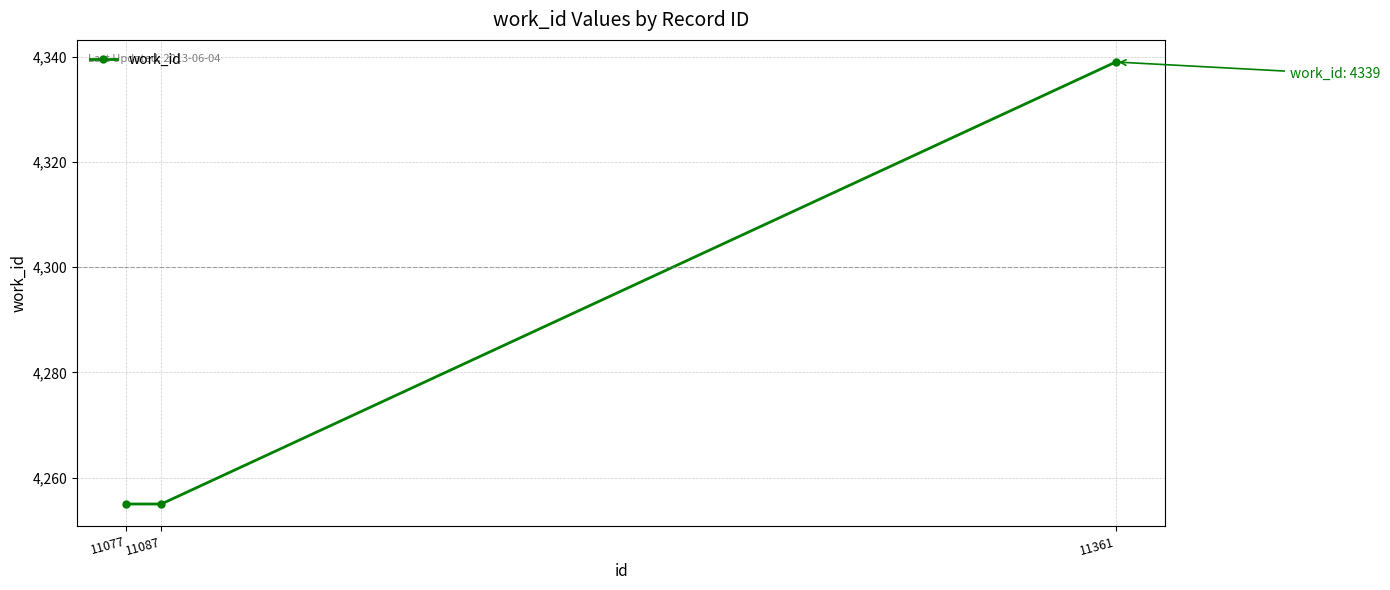

Which category has the highest value across all series?

11361